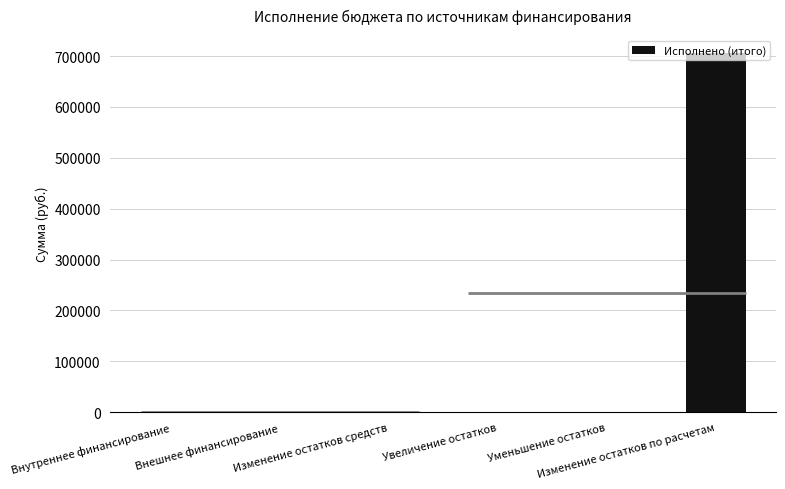

Reading right to left, extract all data points from this chart.

706004.0	0.0	0.0	0.0	0.0	0.0